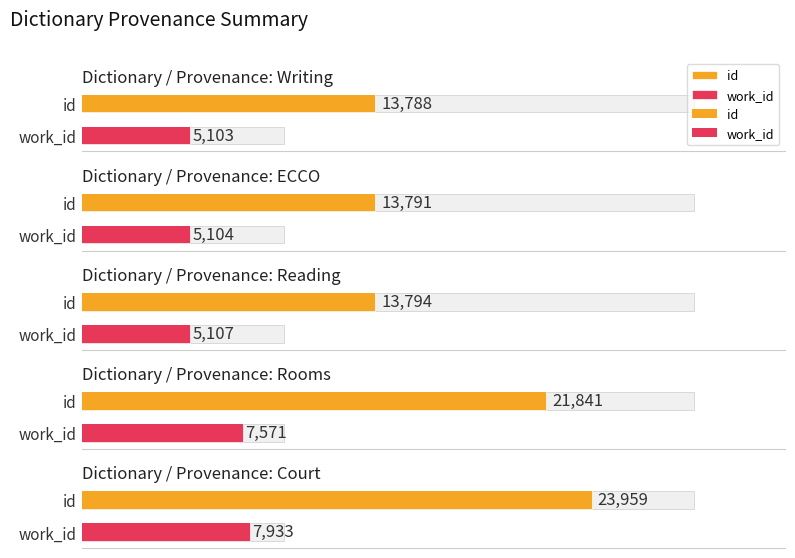

How many groups of bars are there?

10